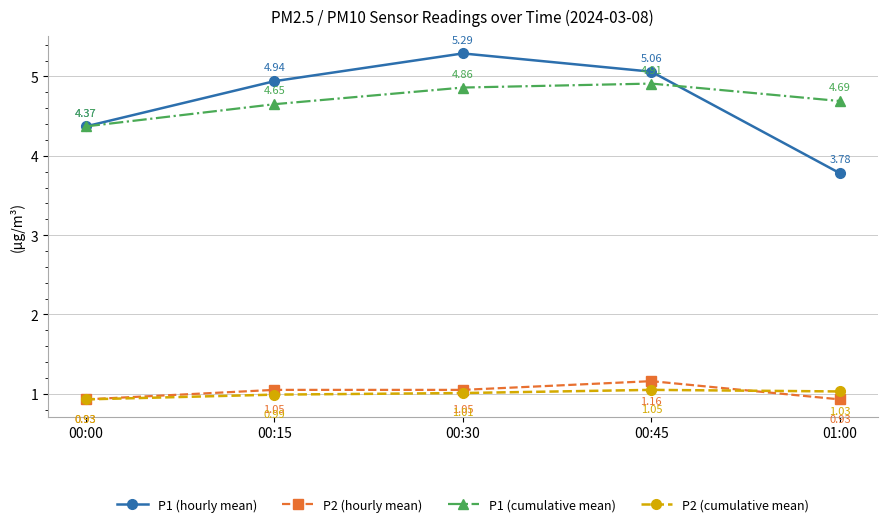

Between 00:00 and 01:00, which series saw the biggest shift?

P1 (hourly mean)